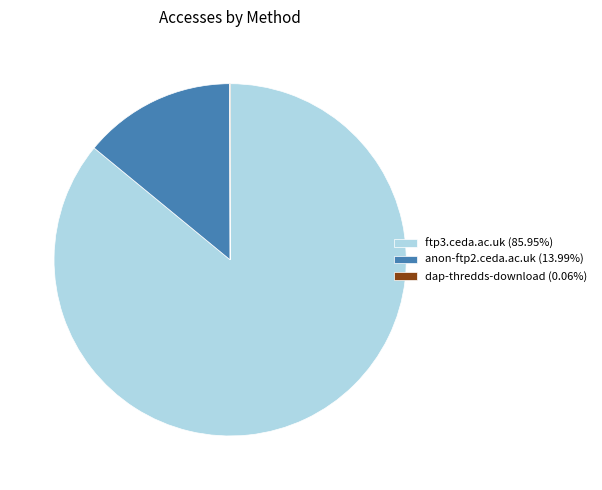

Which category accounts for the majority?

ftp3.ceda.ac.uk